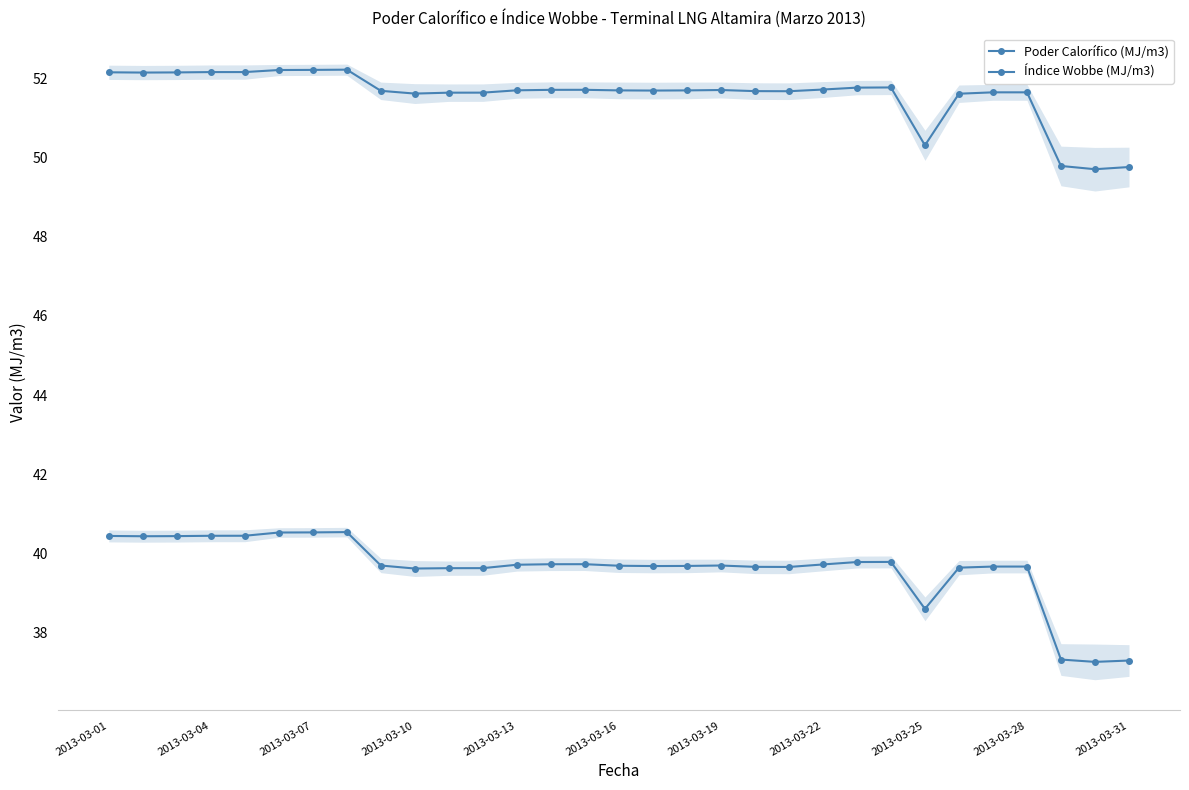

What are all the series names shown in the legend?

Poder Calorífico (MJ/m3), Índice Wobbe (MJ/m3)